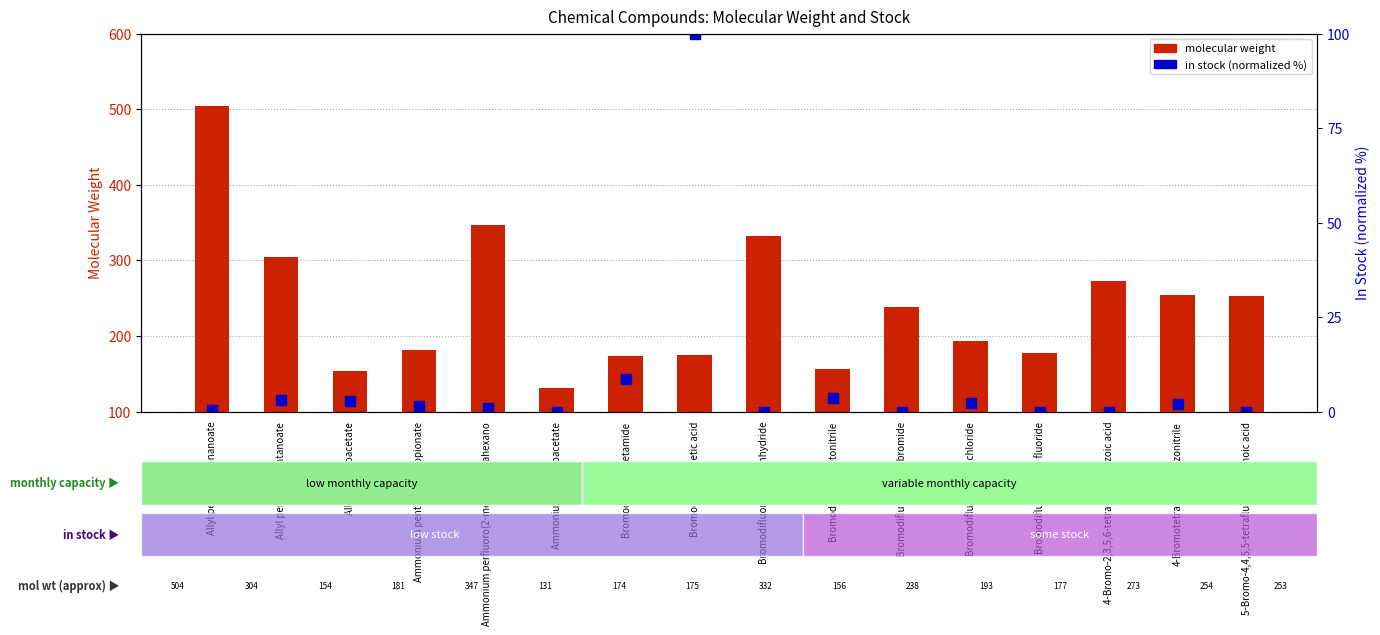

Is the value of molecular weight at 4-Bromo-2,3,5,6-tetrafluorobenzoic acid greater than the value of in stock (normalized %) at Allyl trifluoroacetate?

Yes